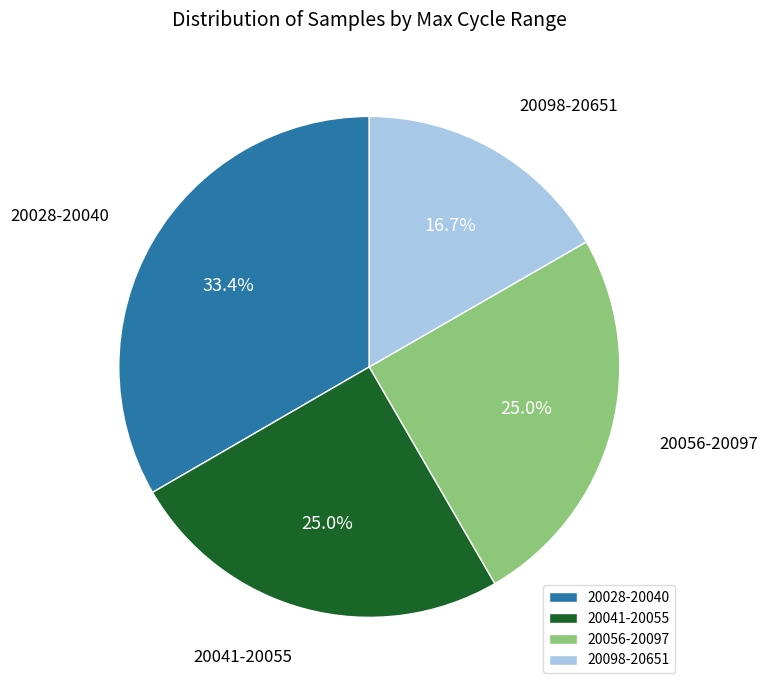

How many segments does this pie chart have?

4